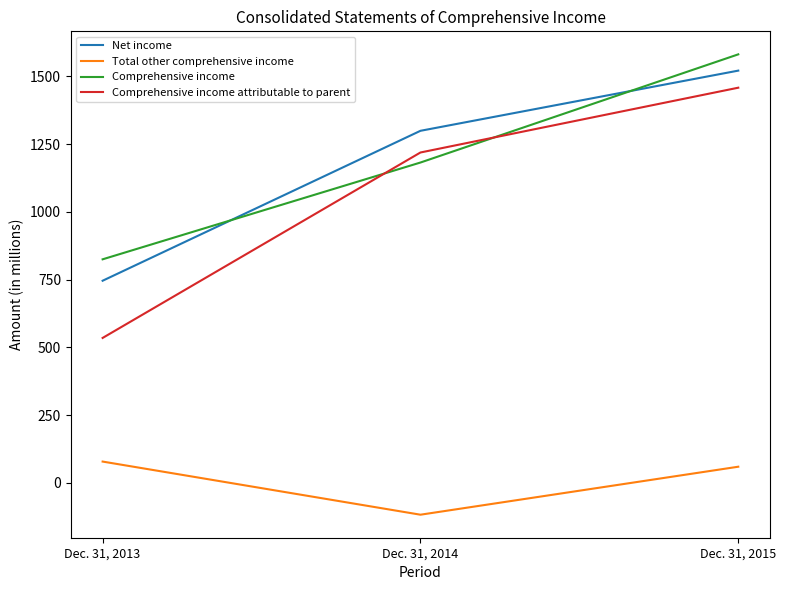

Is this an area chart (filled region under the line)?

No